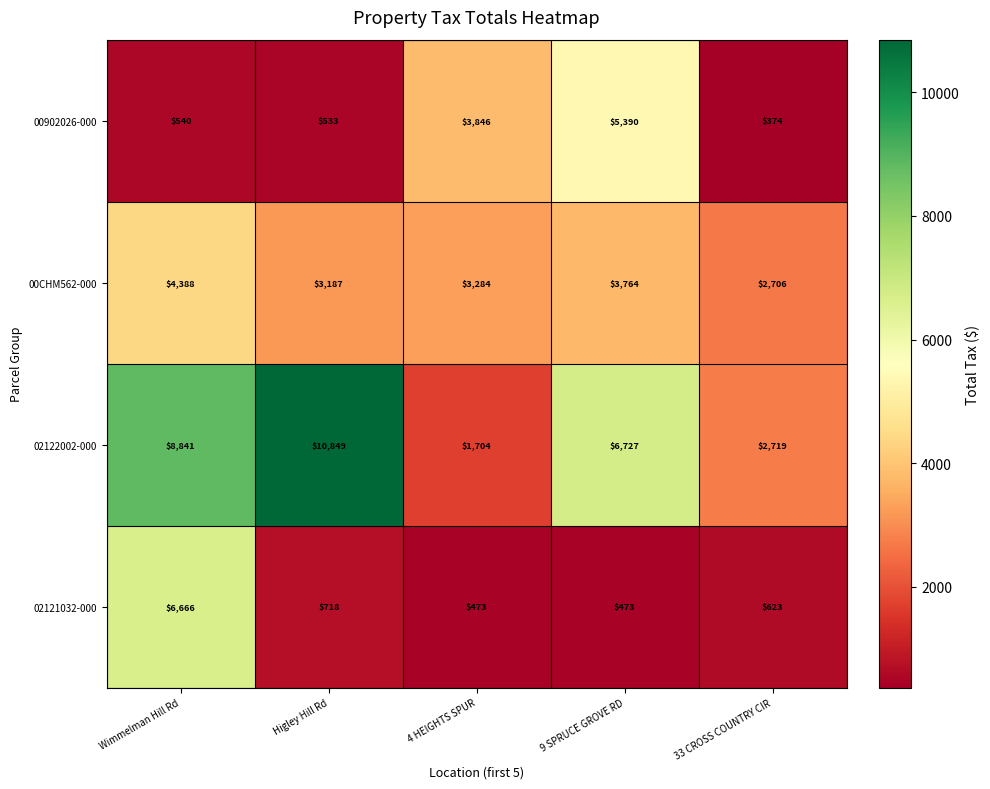

Reading left to right, extract all data points from this chart.

00902026-000: 540	533	3846	5390	374
00CHM562-000: 4388	3187	3284	3764	2706
02122002-000: 8841	10849	1704	6727	2719
02121032-000: 6666	718	473	473	623